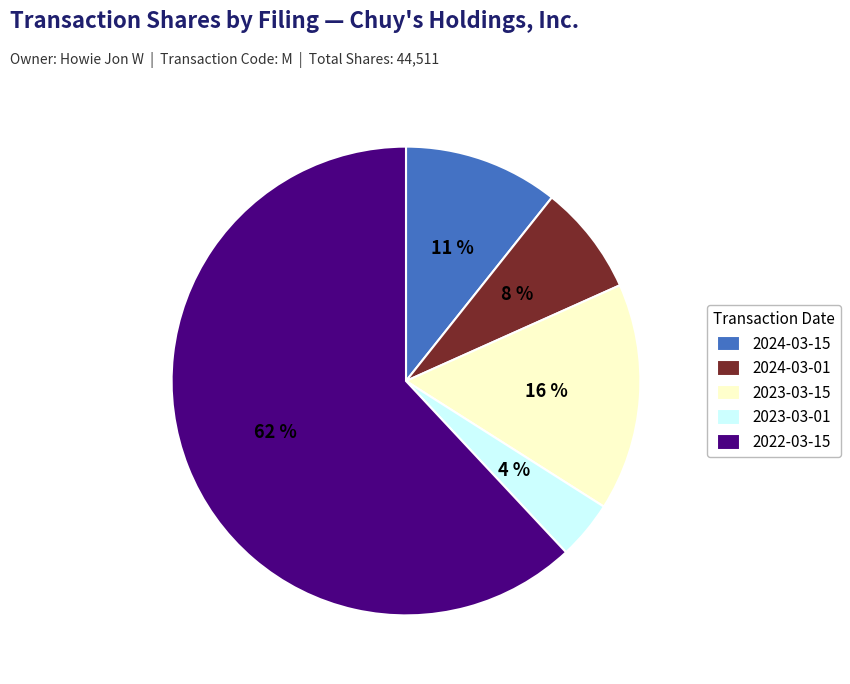

Rank the categories by value from highest to lowest.

2022-03-15, 2023-03-15, 2024-03-15, 2024-03-01, 2023-03-01